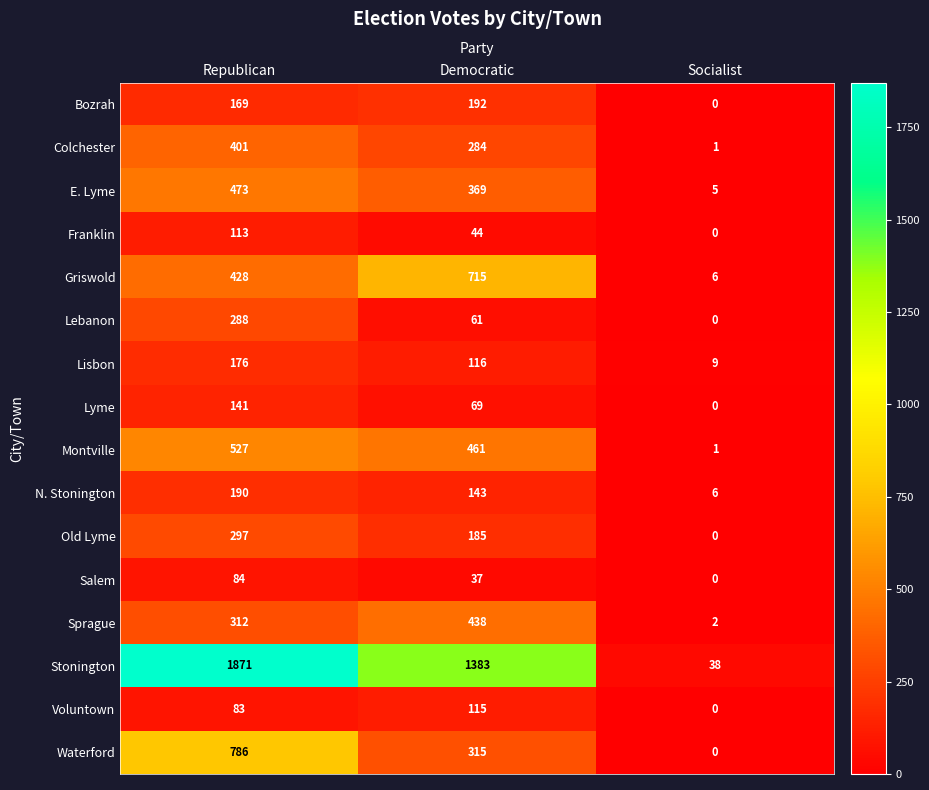

Rank the categories by Old Lyme value from highest to lowest.

Republican, Democratic, Socialist